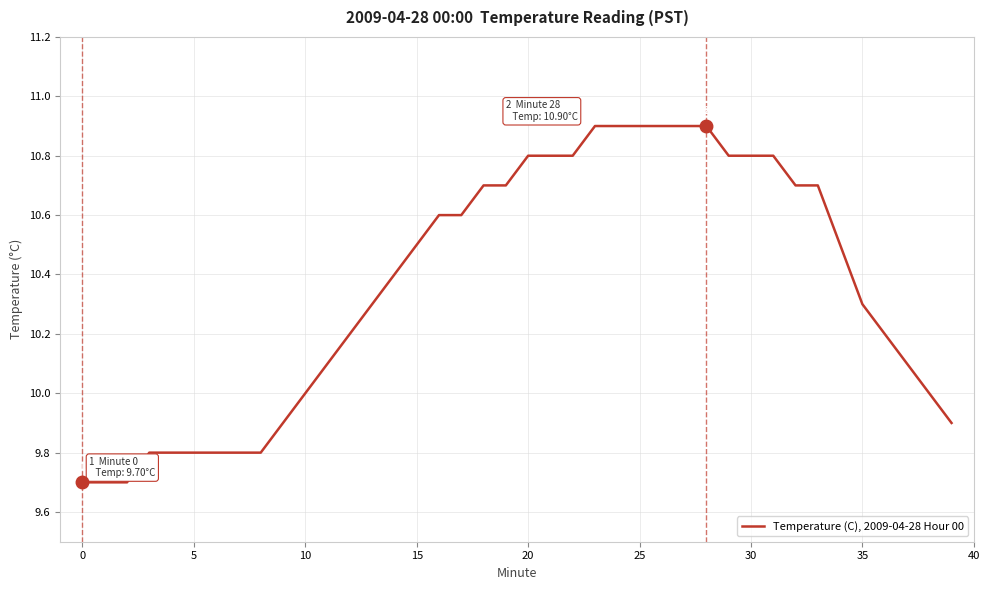

What is the difference between the maximum and minimum values?

1.2